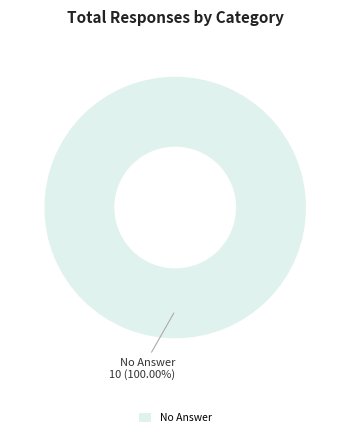

Is there any slice that represents more than half of the pie?

Yes